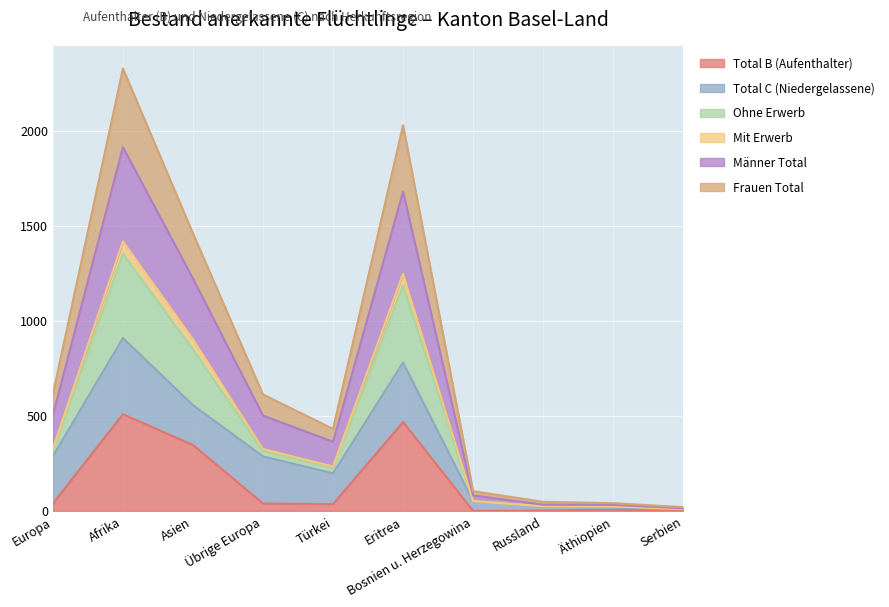

Which series has the largest range (max minus min)?

Frauen Total